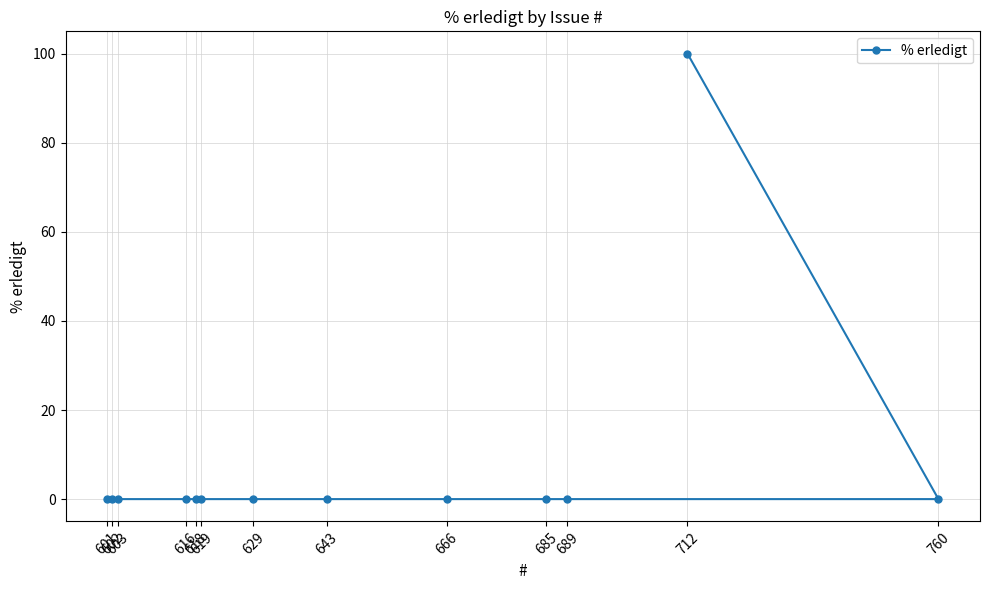

At which label is the value closest to 50?

712